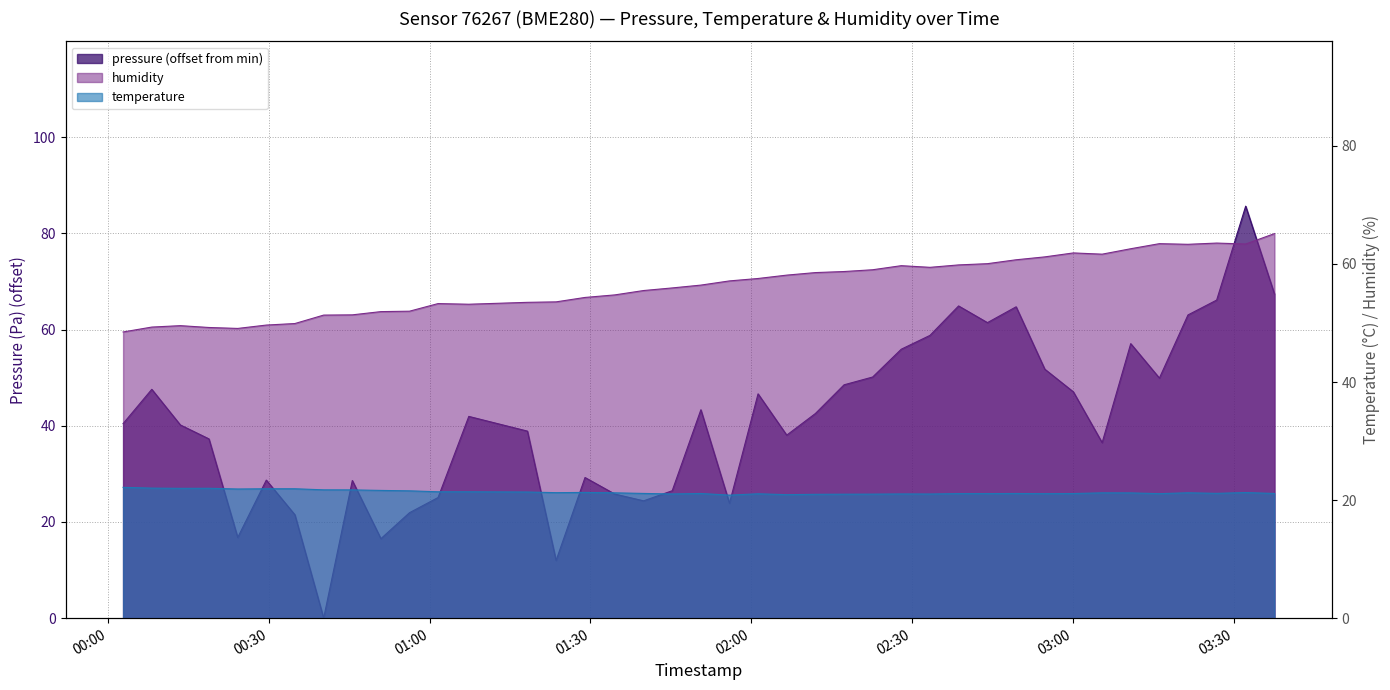

Is it true that humidity equals 61.9 at 2023-05-27T03:00:07?

True